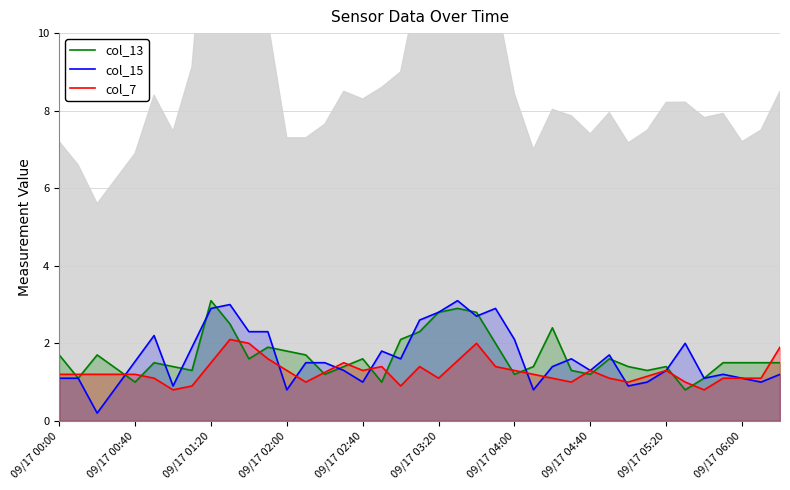

Where does the col_13 series first go above 1?

09/17 00:00